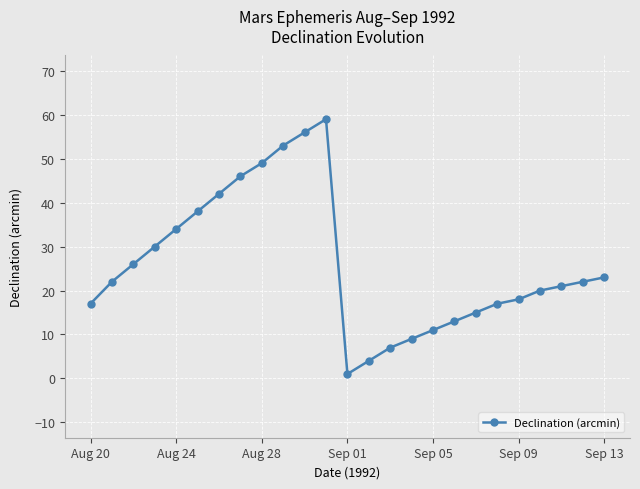

What is the value of the 6th point from the left?

38